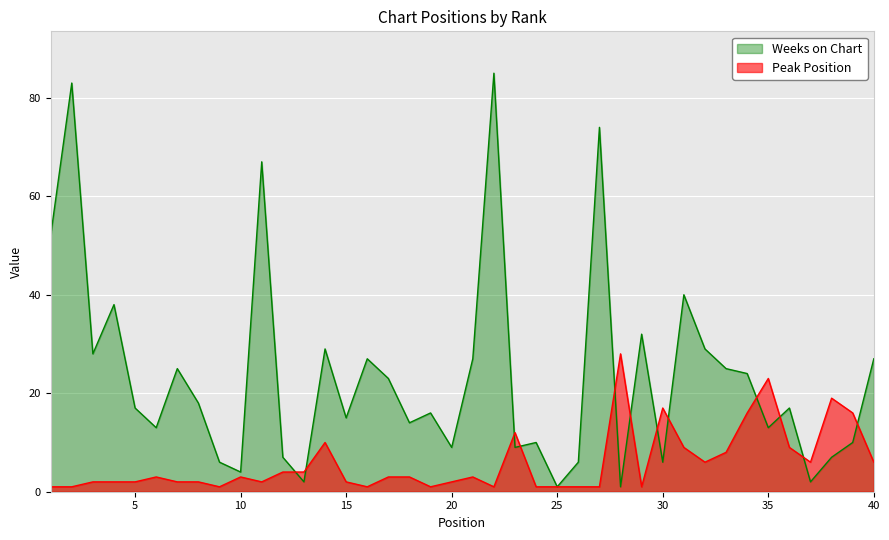

What is the highest value of the Peak Position series?

28